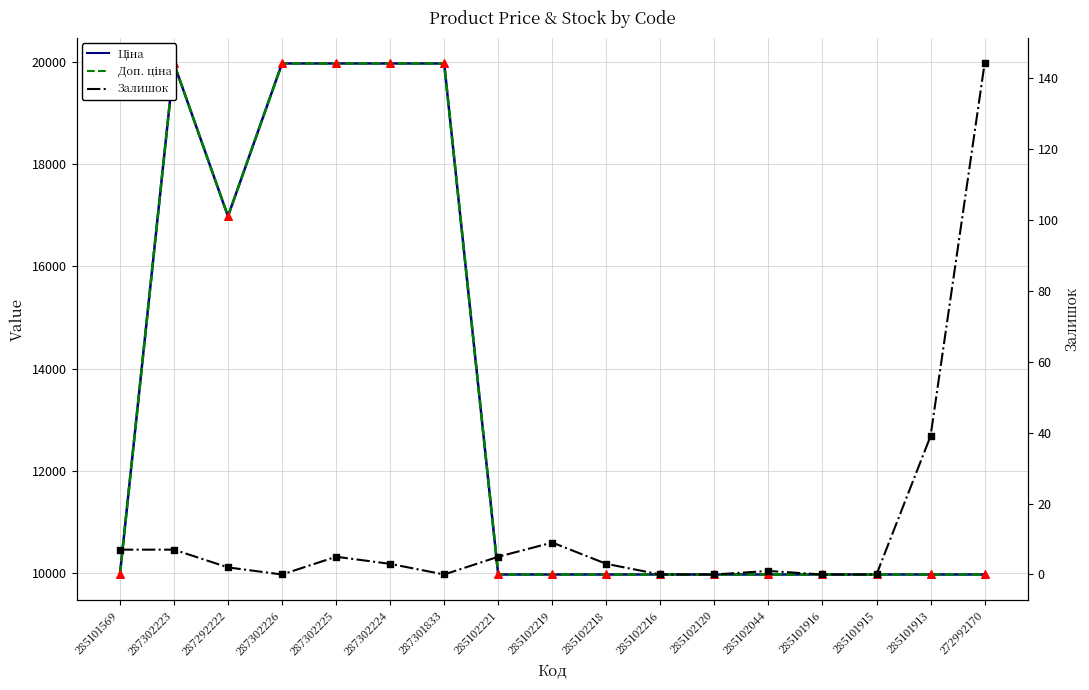

What are all the series names shown in the legend?

Ціна, Доп. ціна, Залишок